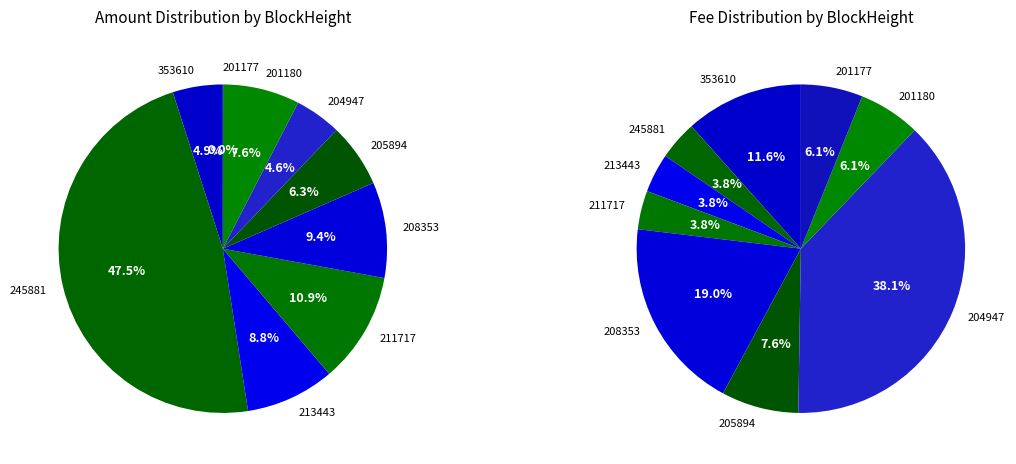

True or false: 205894 accounts for 6% of the total.

True